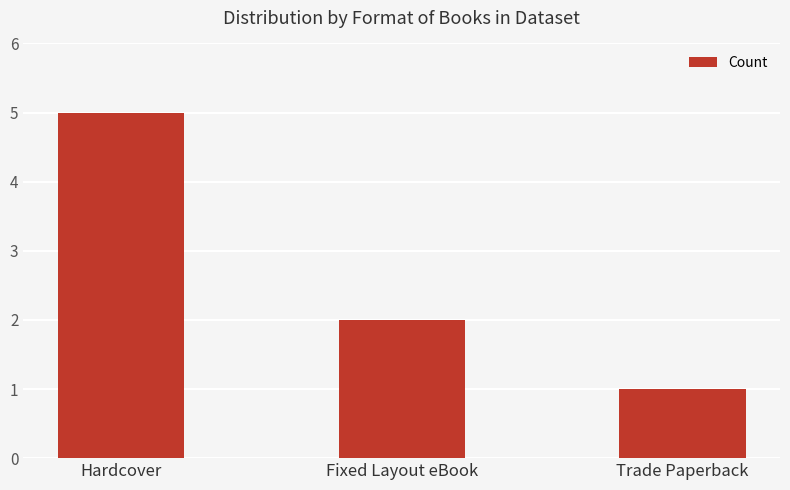

Are the bars horizontal?

No